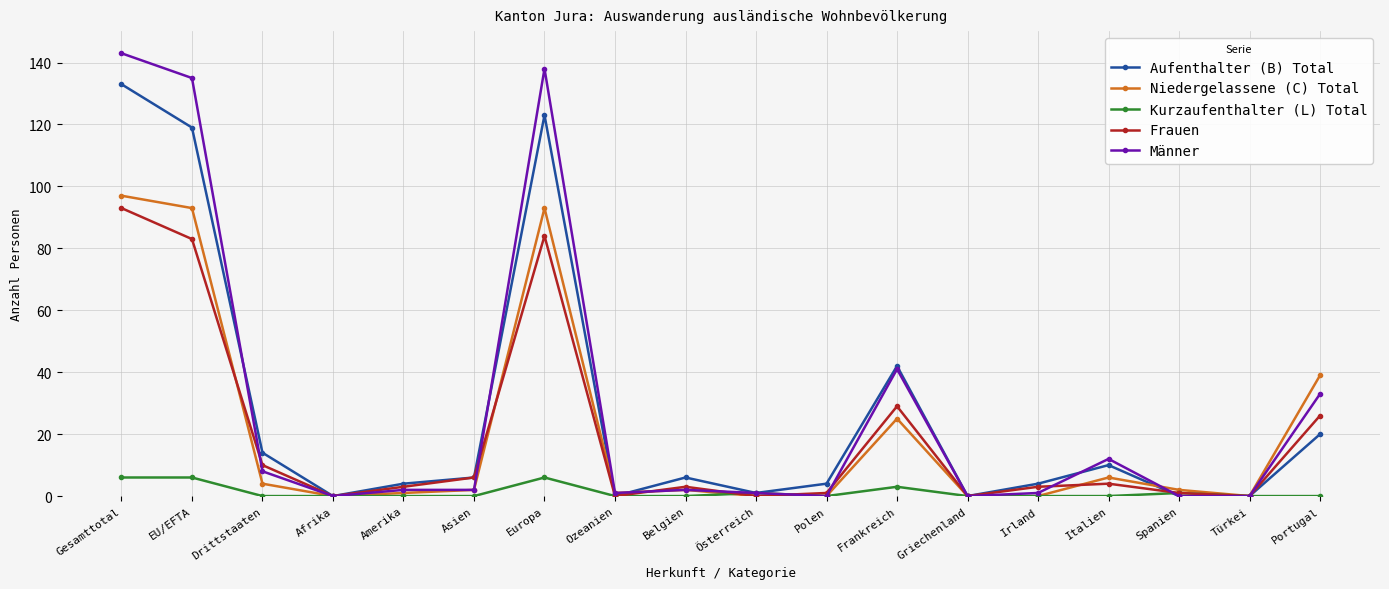

Is it true that Aufenthalter (B) Total equals 29 at Portugal?

False